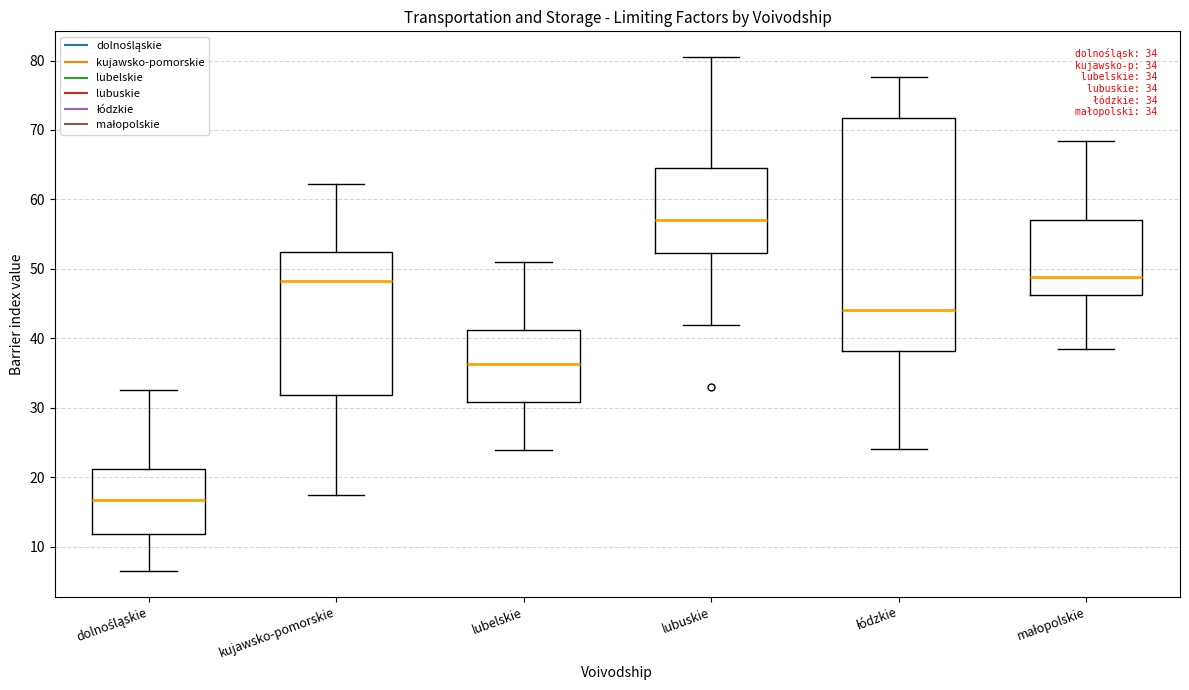

Comparing the boxes themselves (not the whiskers), which one is the tallest?

łódzkie